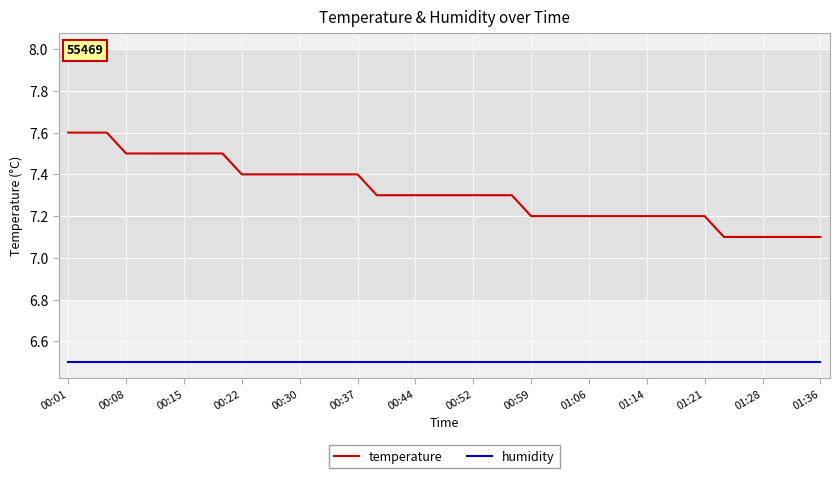

True or false: temperature and humidity intersect in this chart.

False